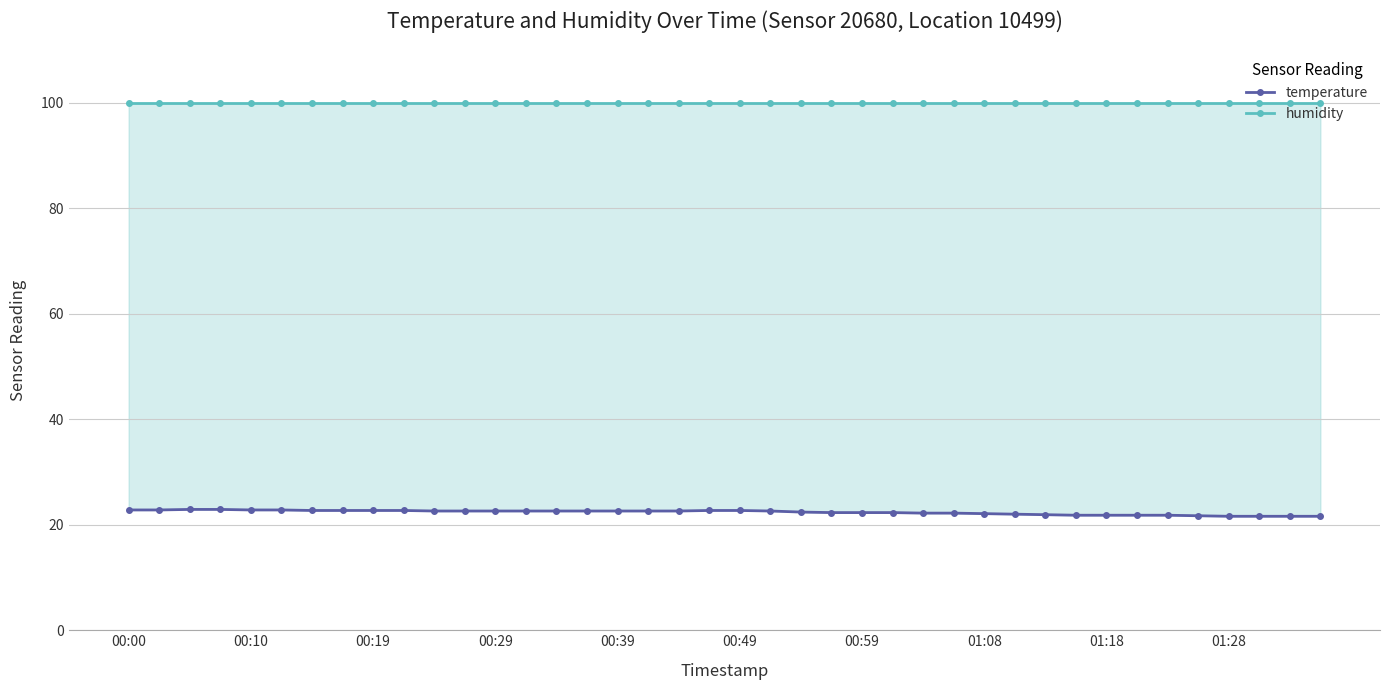

List the series in order of their overall mean, highest first.

humidity, temperature